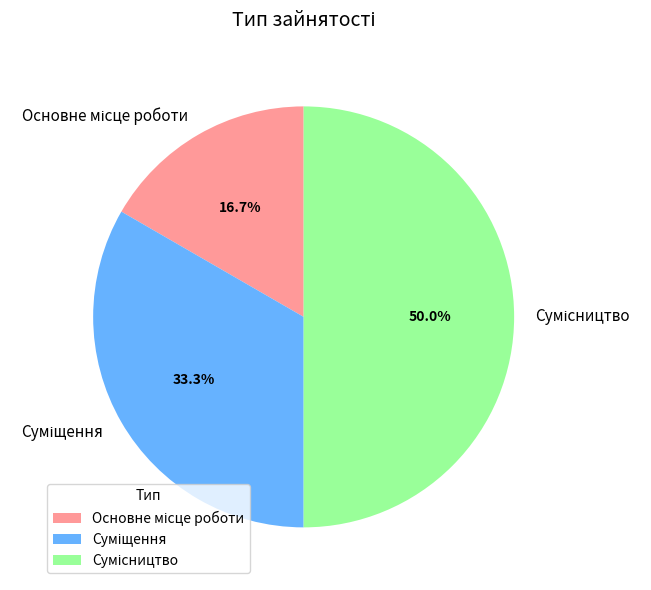

To the nearest percent, what is the difference between the Суміщення and Сумісництво slice percentages?

17%